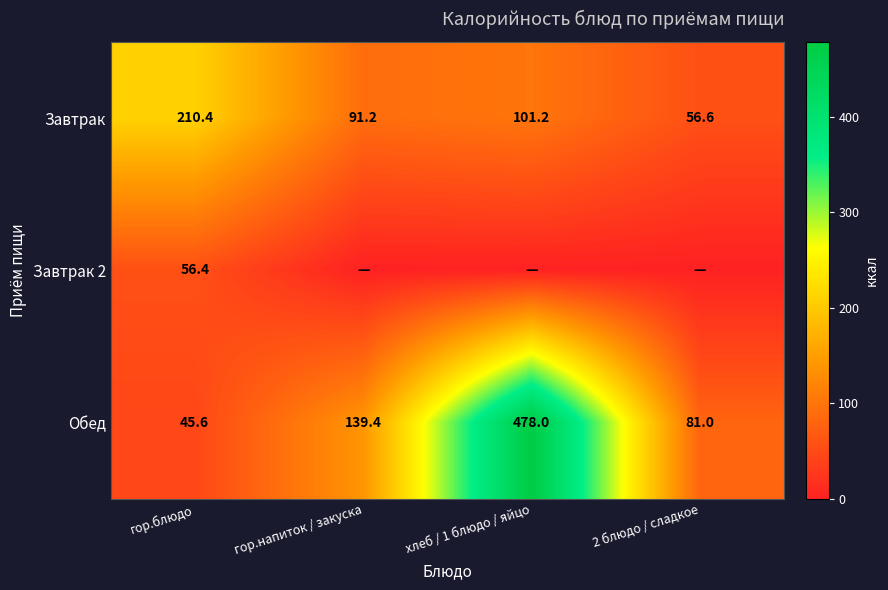

What is the sum of all Завтрак values?

459.4